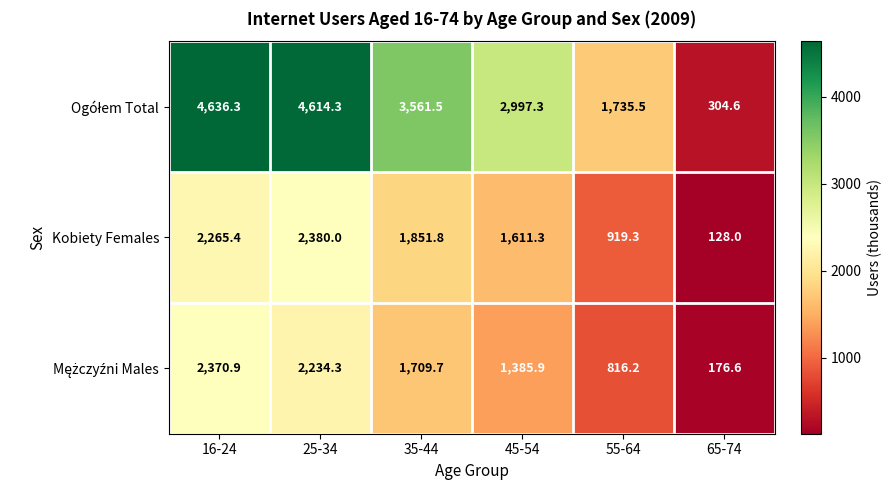

At which category is the sum across all series the highest?

16-24